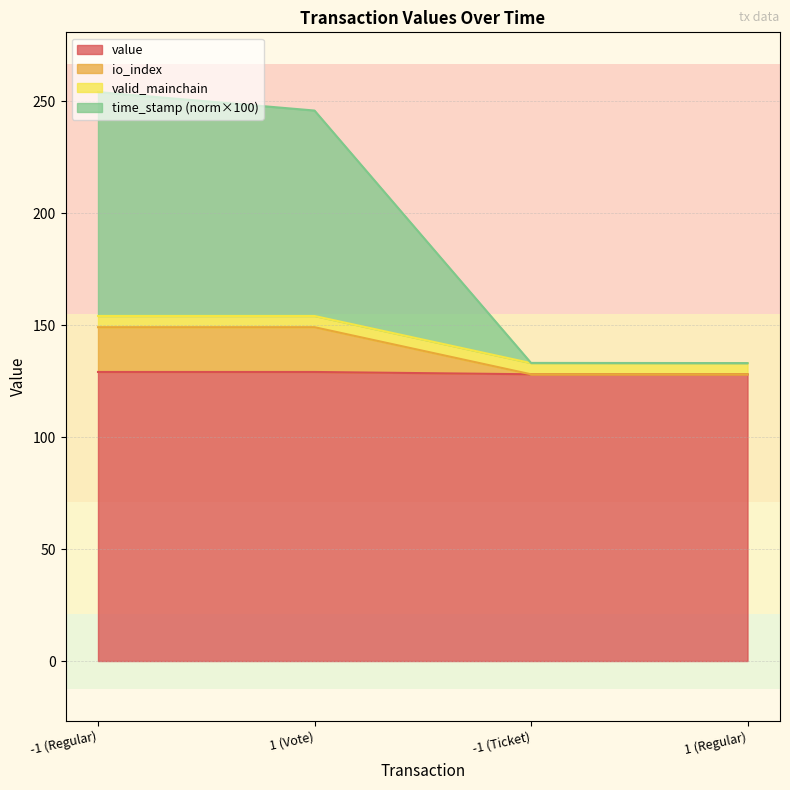

True or false: value and io_index cross at least once.

False